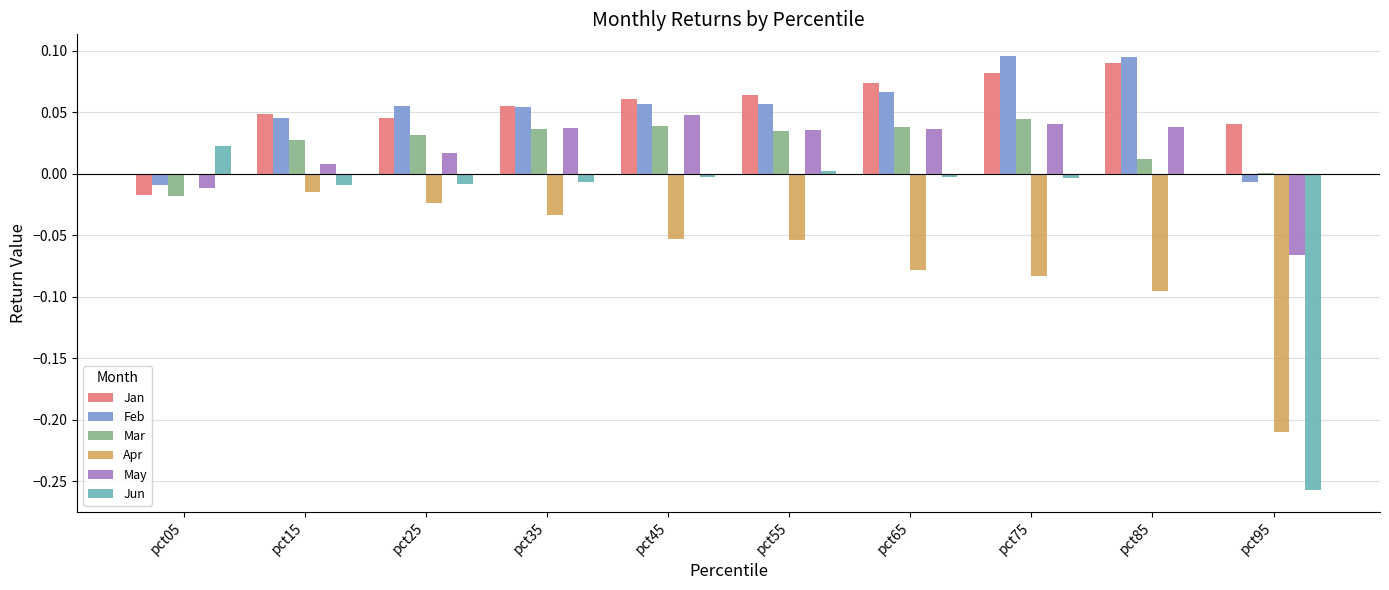

Are the bars grouped side by side (vs. stacked)?

Yes